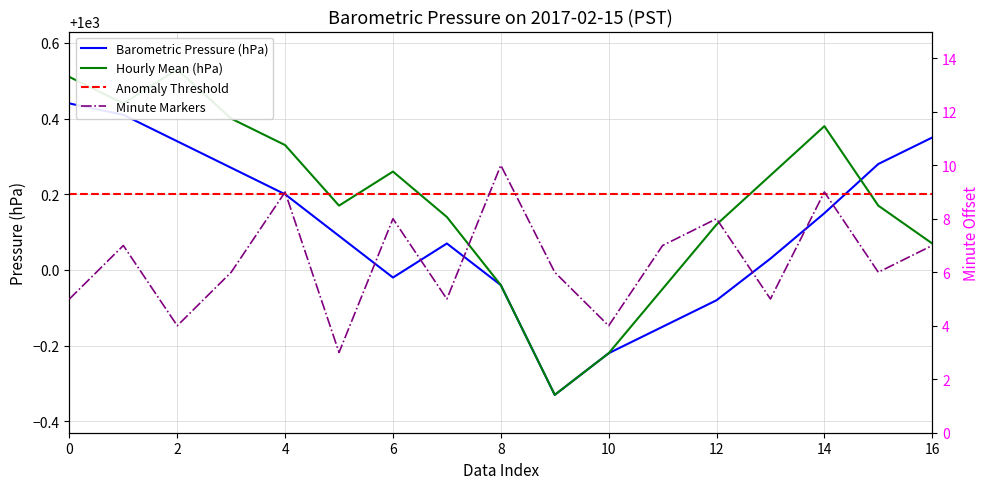

True or false: Hourly Mean (hPa) and Minute Markers cross at least once.

False